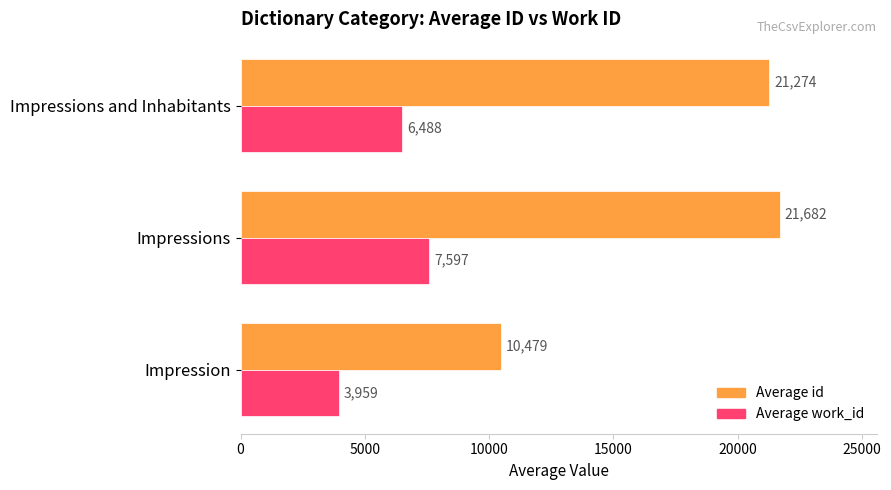

At which category is the sum across all series the highest?

Impressions